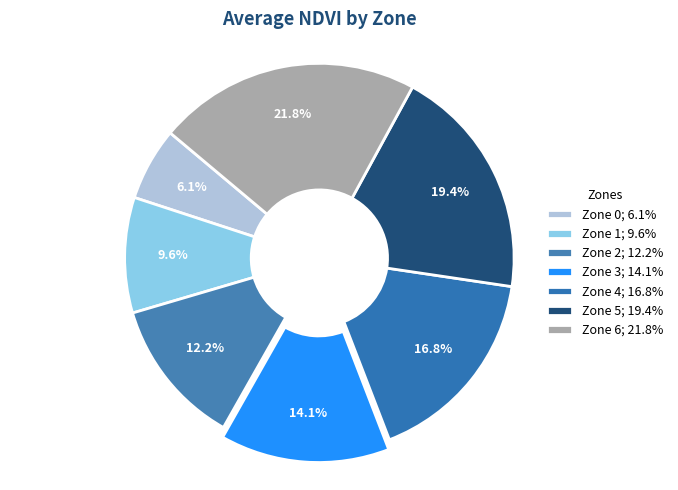

What is the smallest slice in the pie chart?

Zone 0